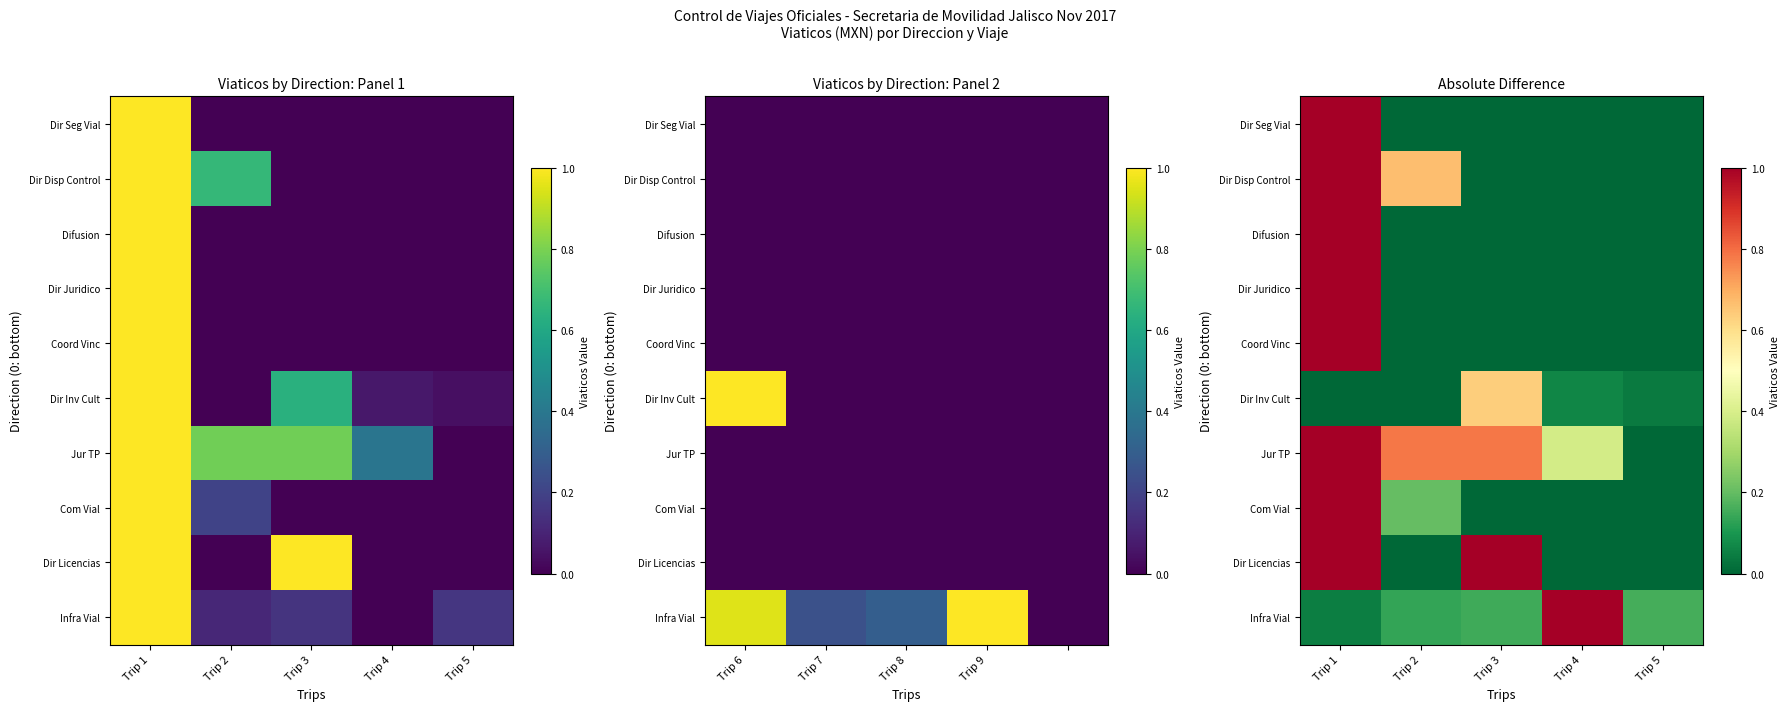

What is the average value of the Dir Juridico series?

0.2